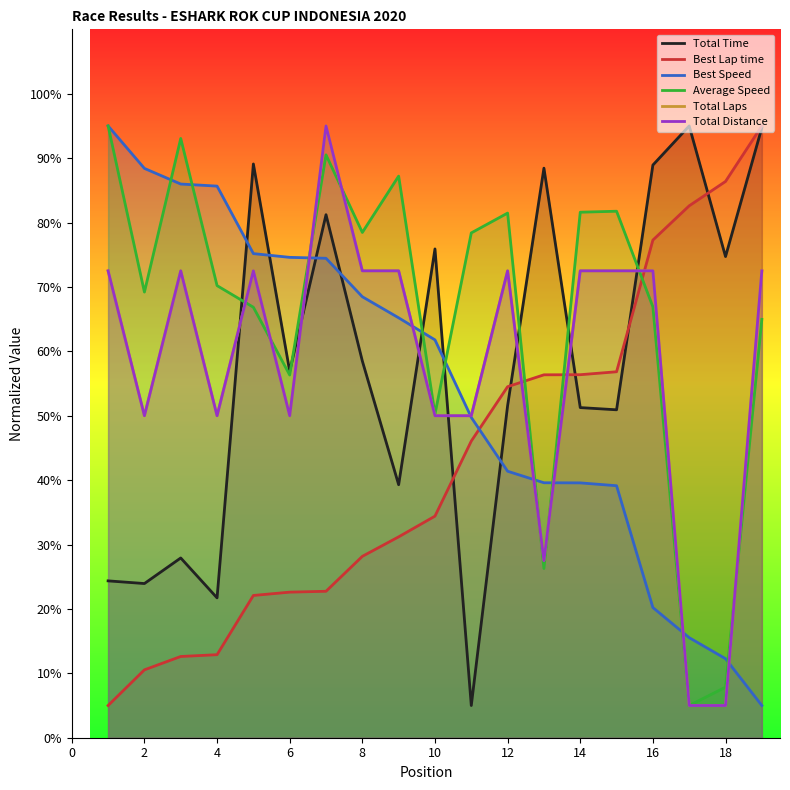

What is the average value of the Average Speed series?

65.9